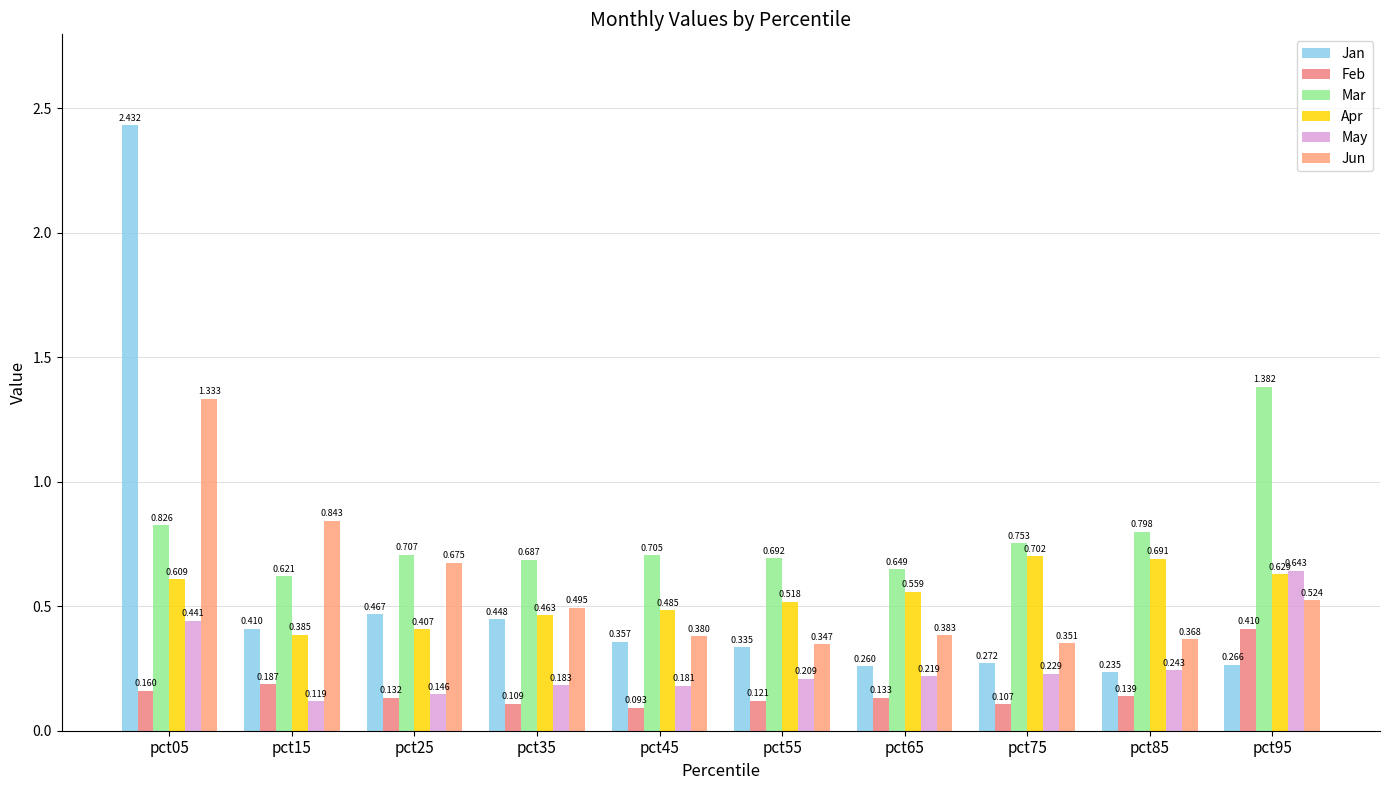

Count the number of categories in the chart.

10